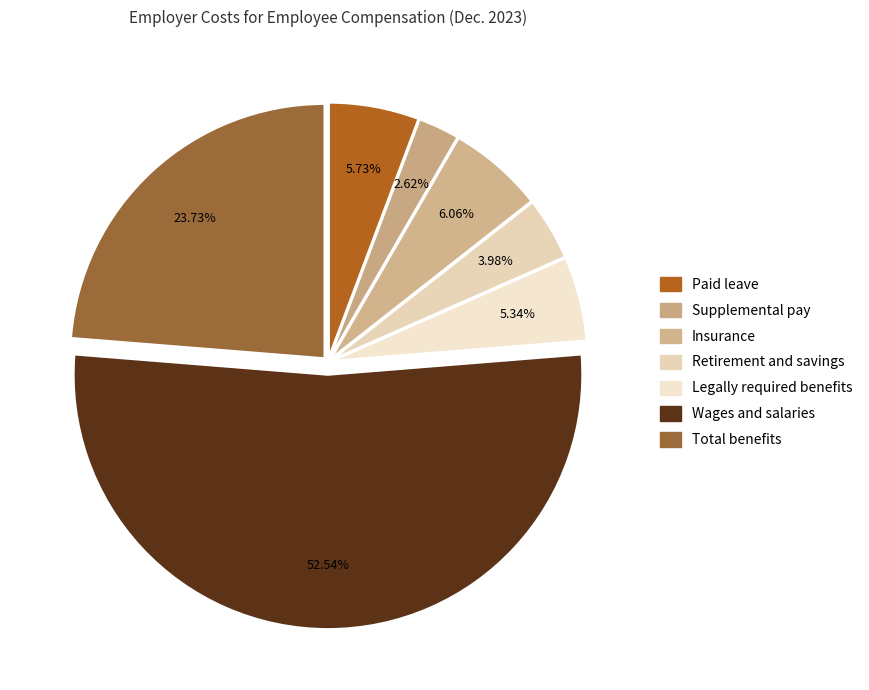

Count the number of slices in the pie.

7